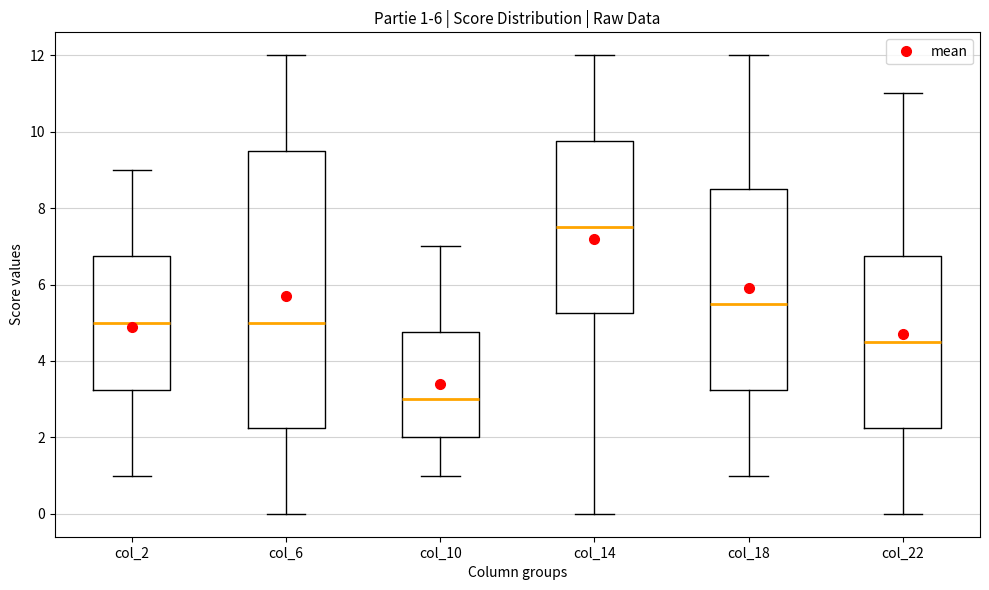

Which box has the highest median line?

col_14